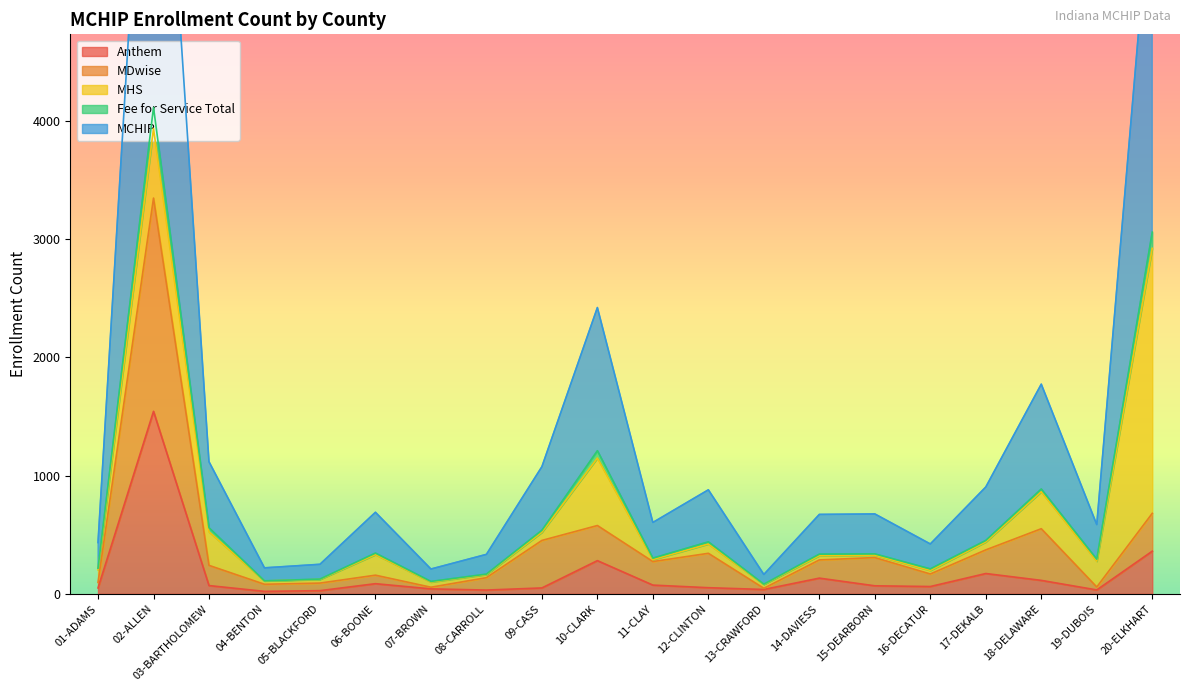

Between 02-ALLEN and 04-BENTON, which series saw the biggest shift?

MCHIP